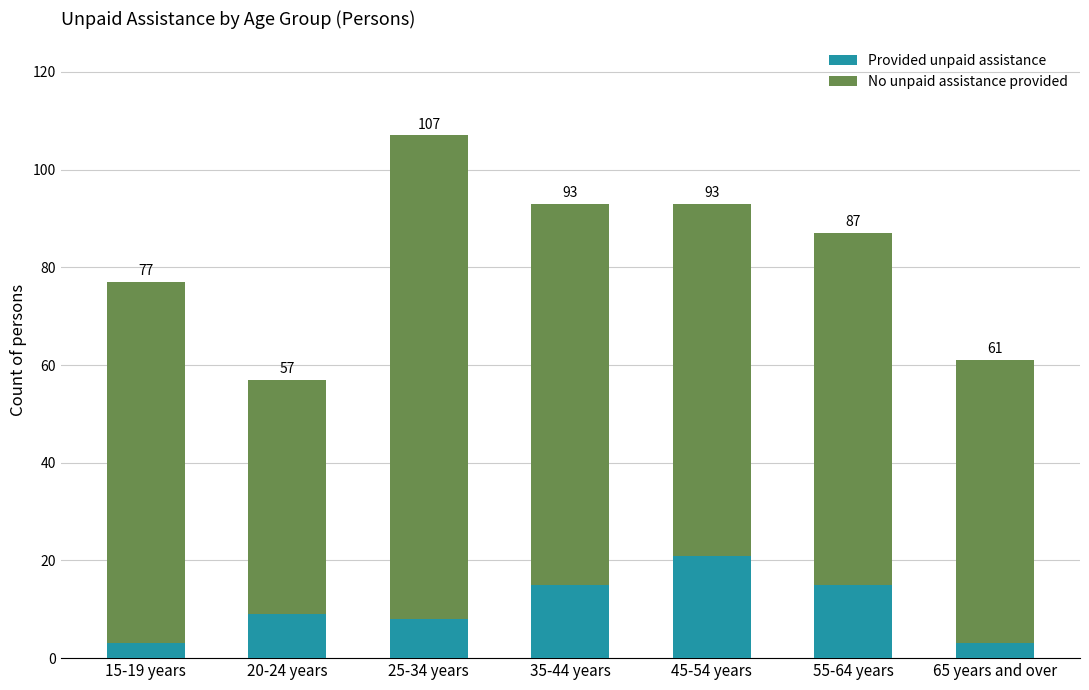

What is the sum of all Provided unpaid assistance values?

74